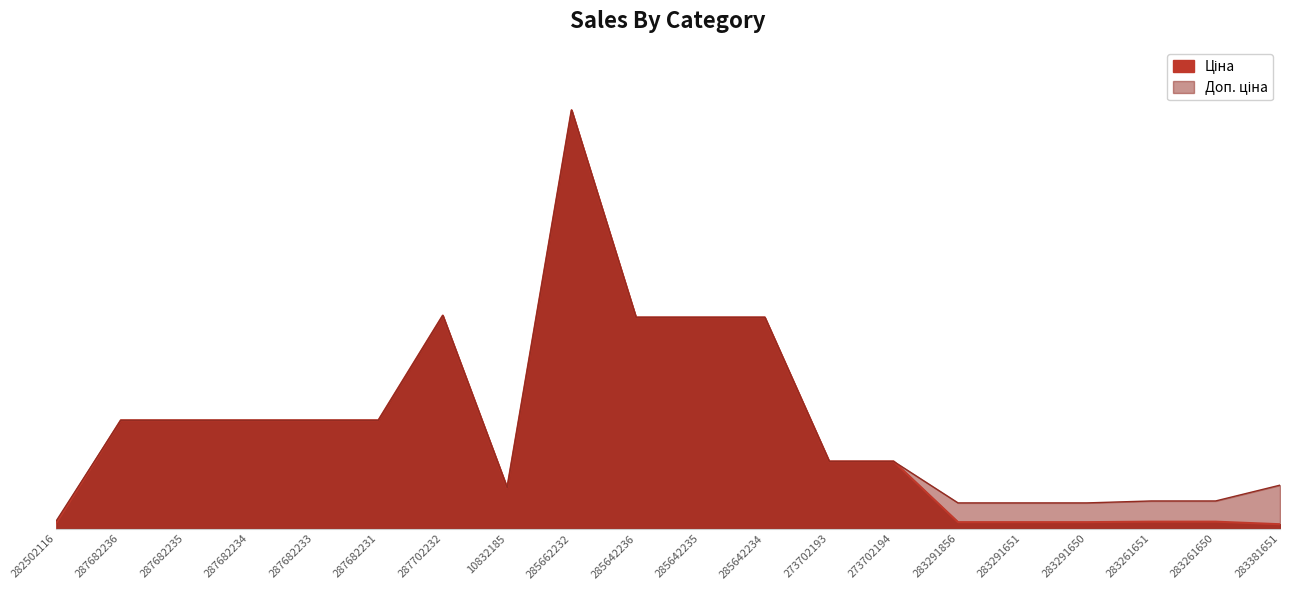

How many data points in Ціна are above 15019?

10